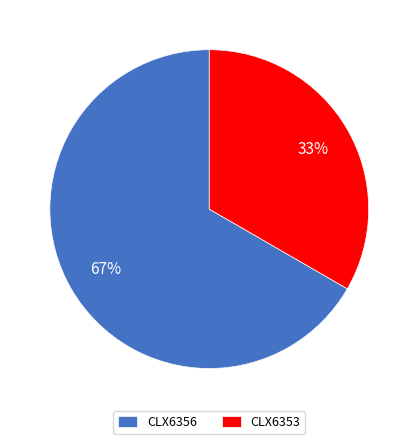

How many segments does this pie chart have?

2